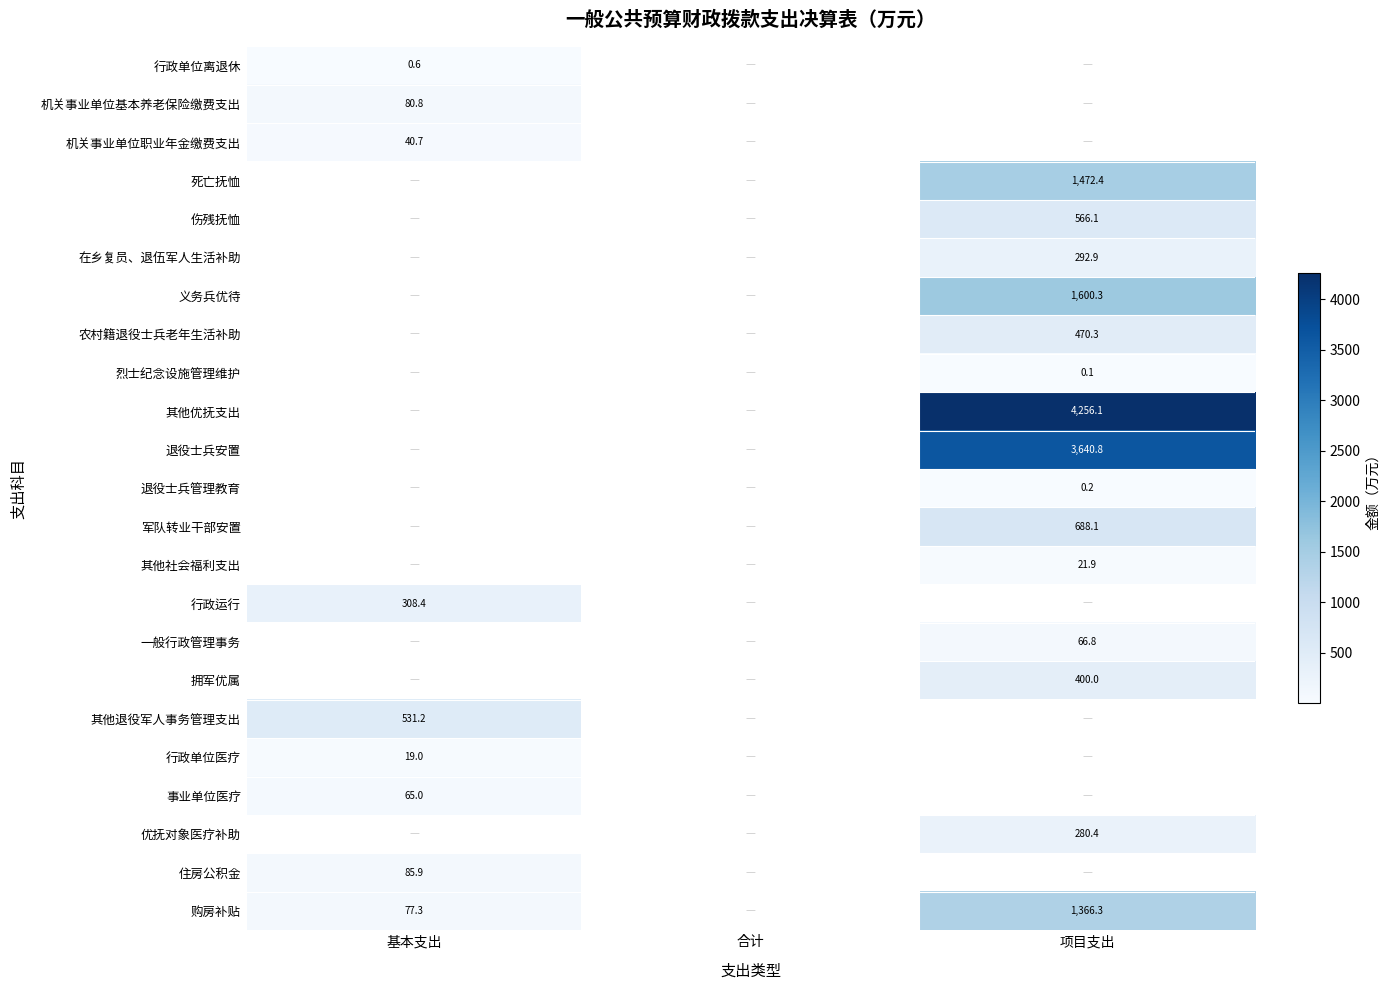

The value of 事业单位医疗 at 基本支出 is 65.0. True or false?

True